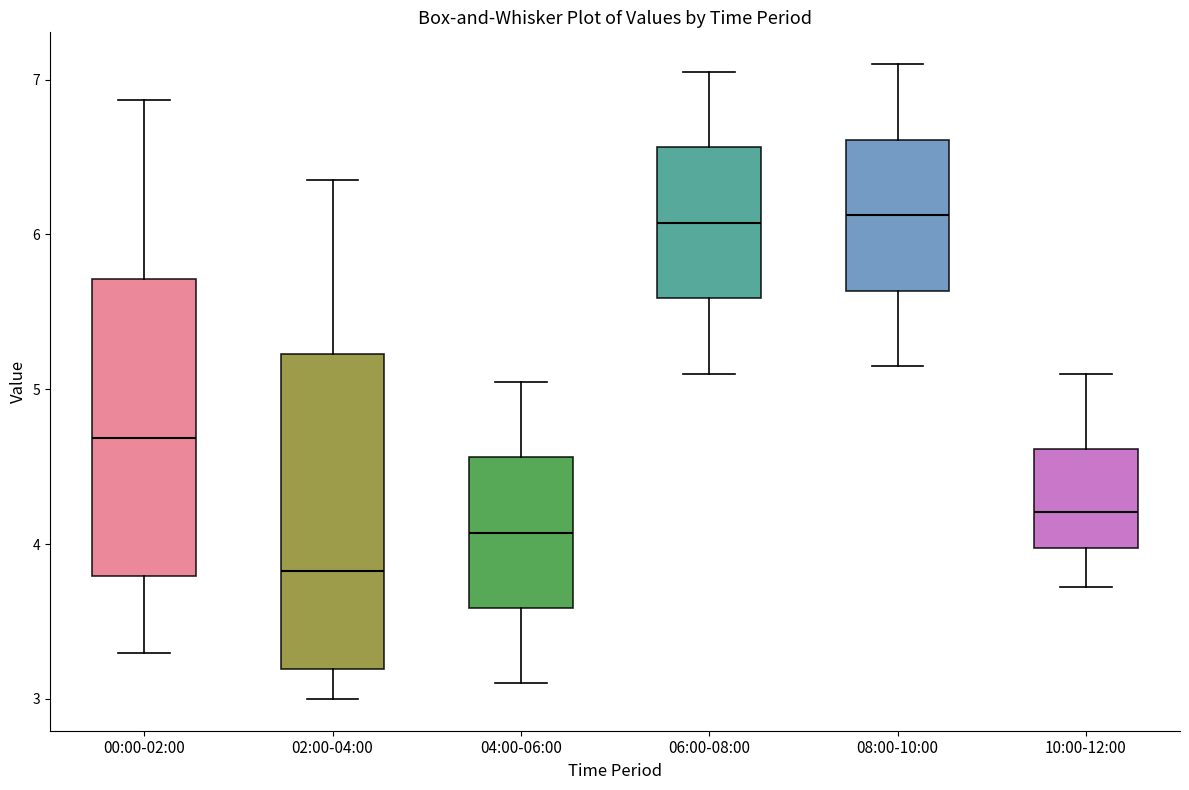

Where is the upper edge of the box for 00:00-02:00 on the y-axis? The values are not printed on the chart, so give them approximately, as read against the axis.

5.7